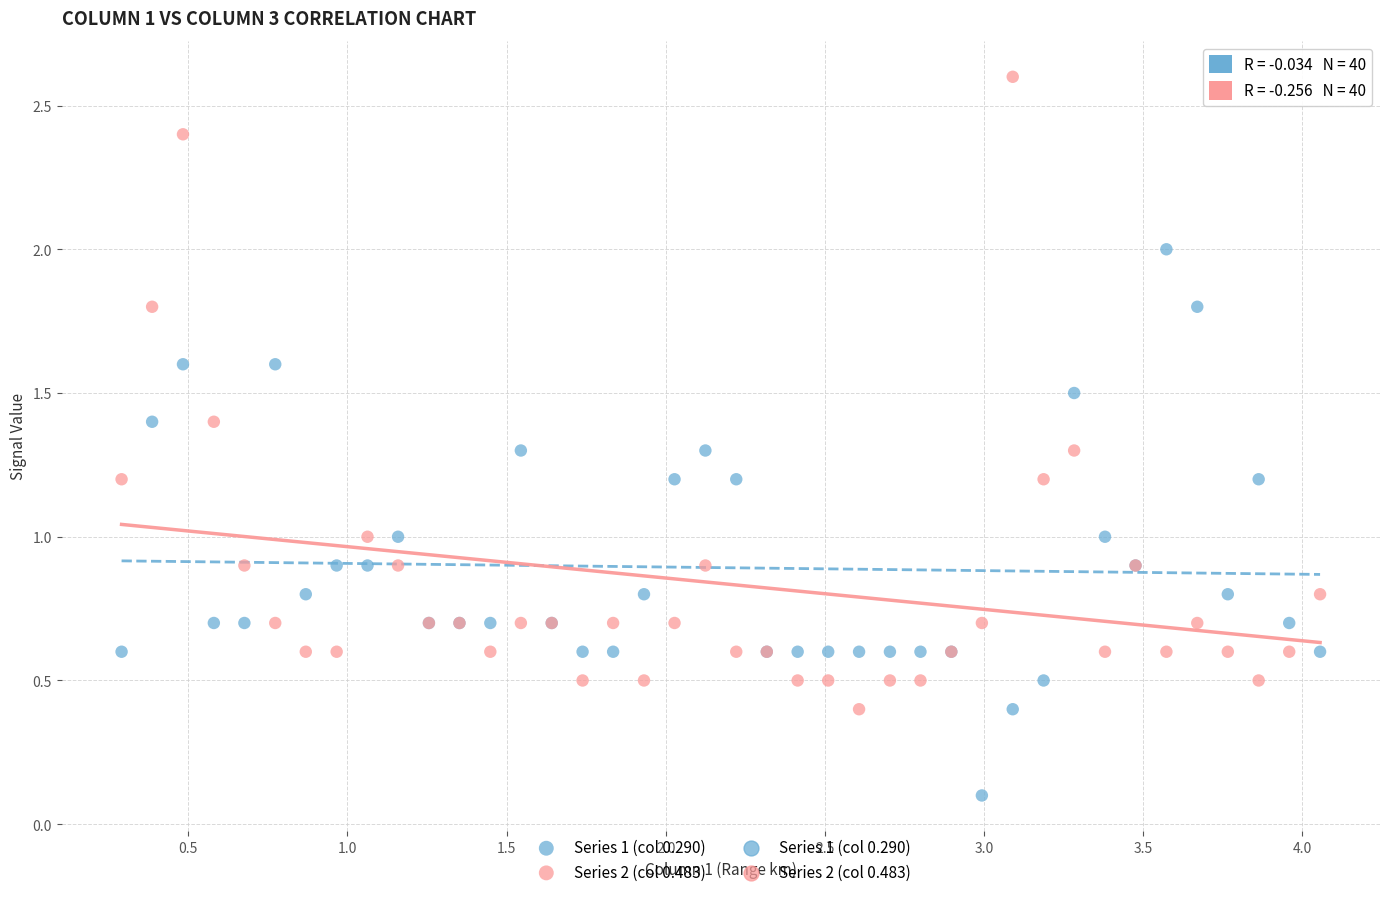

Which series has the largest Y range (max minus min)?

Series 2 (col 0.483)